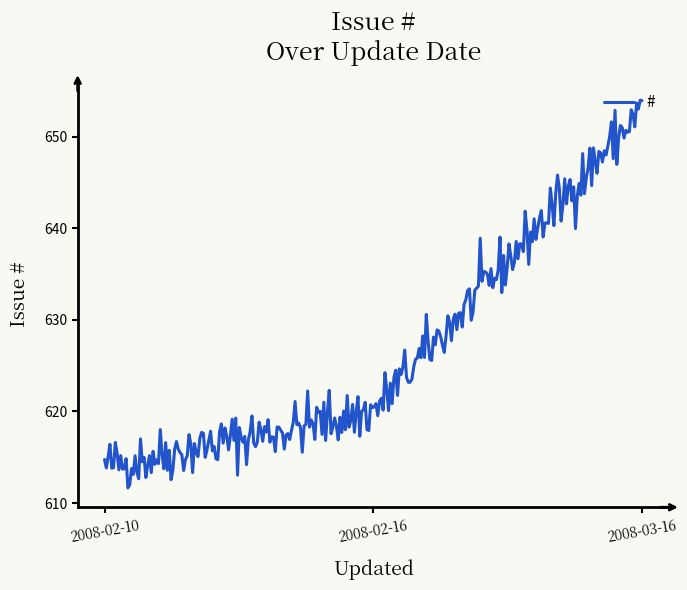

What is the maximum value shown in the chart?

654.0